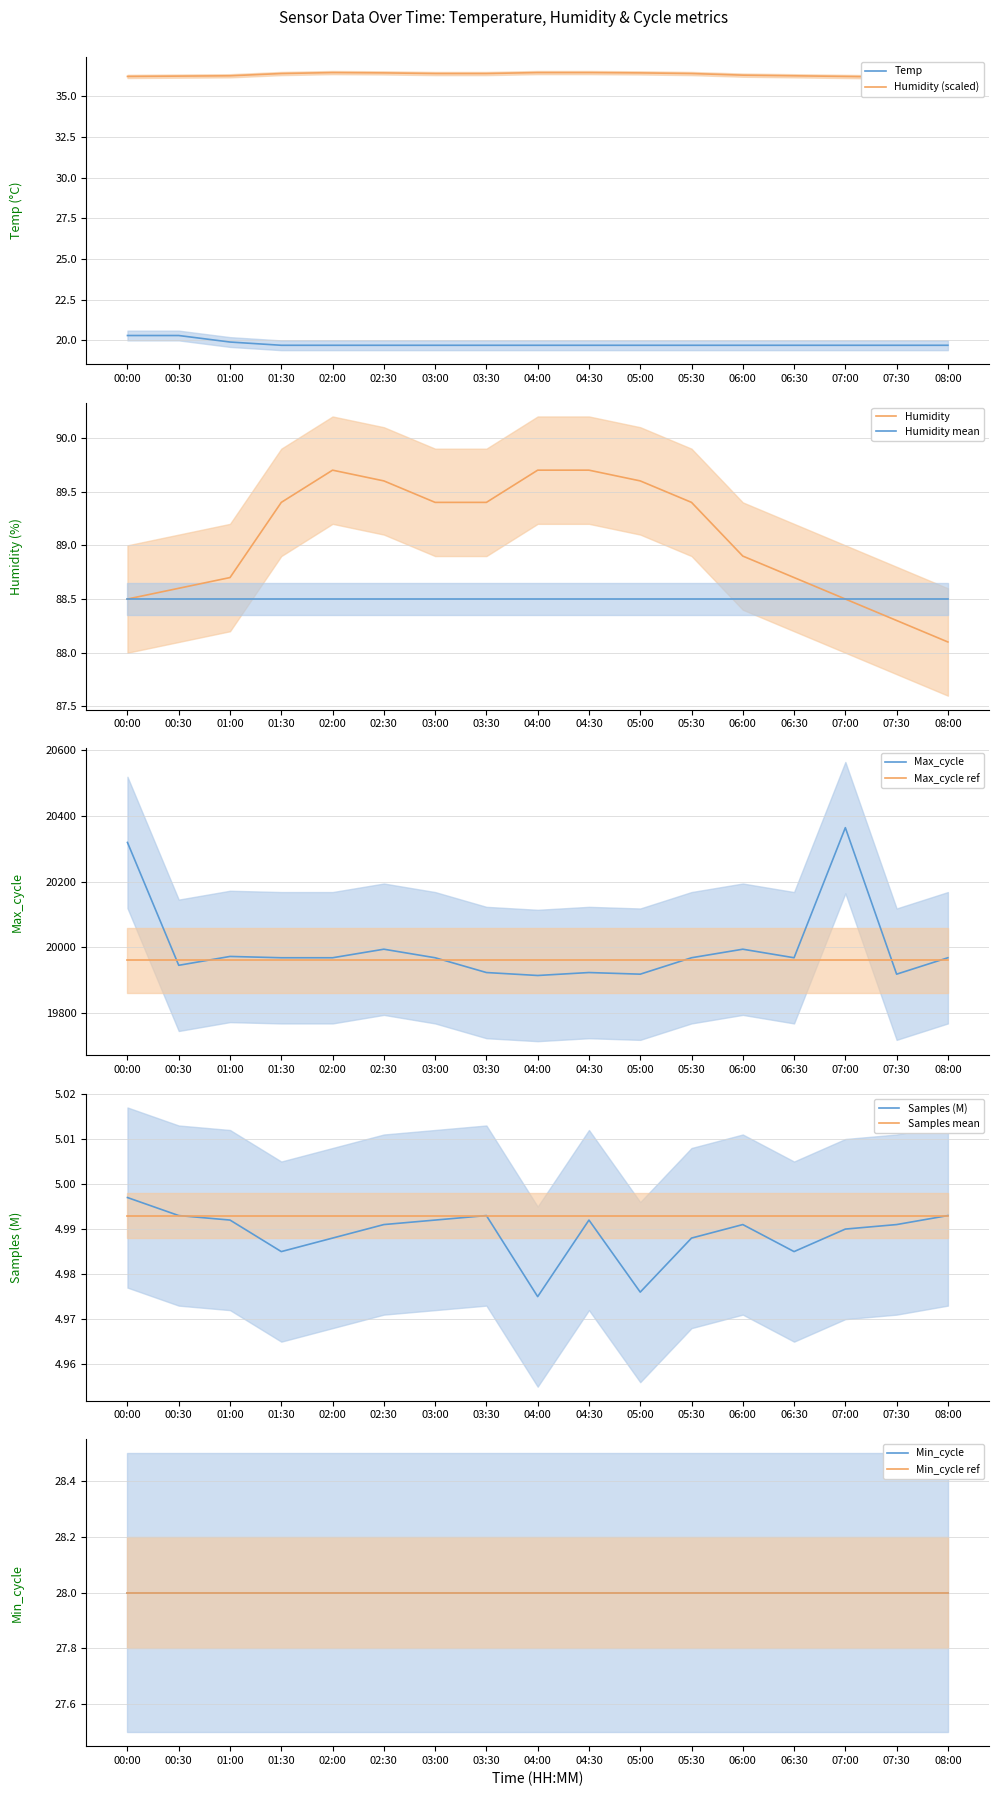

The Humidity series shows 17.7 at 08:00. True or false?

False